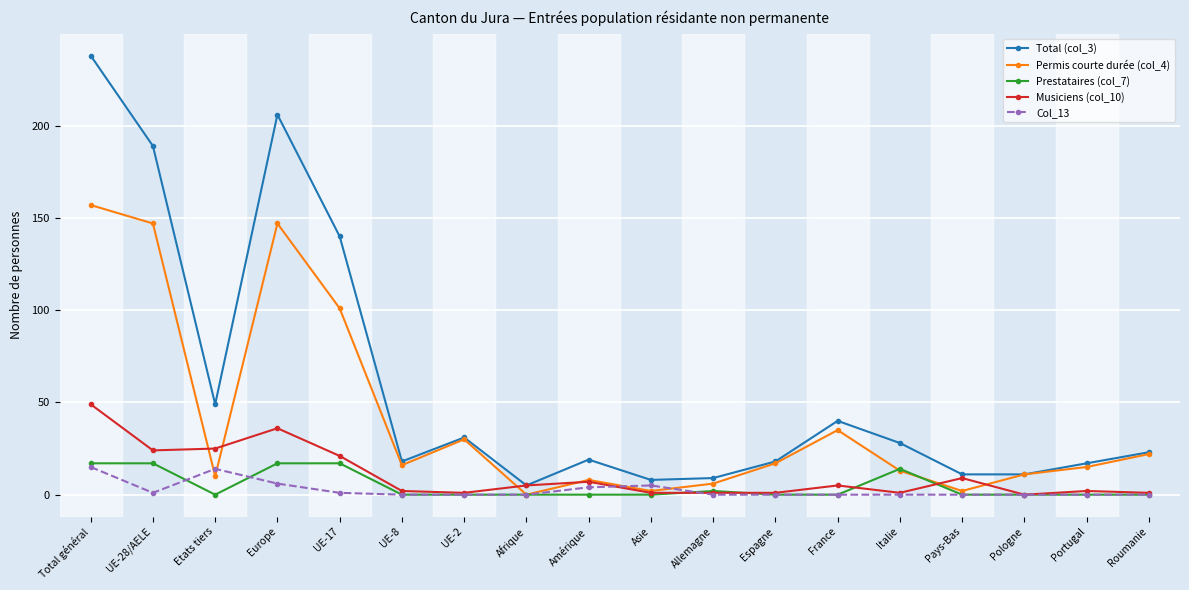

What is the average value of the Permis courte durée (col_4) series?

41